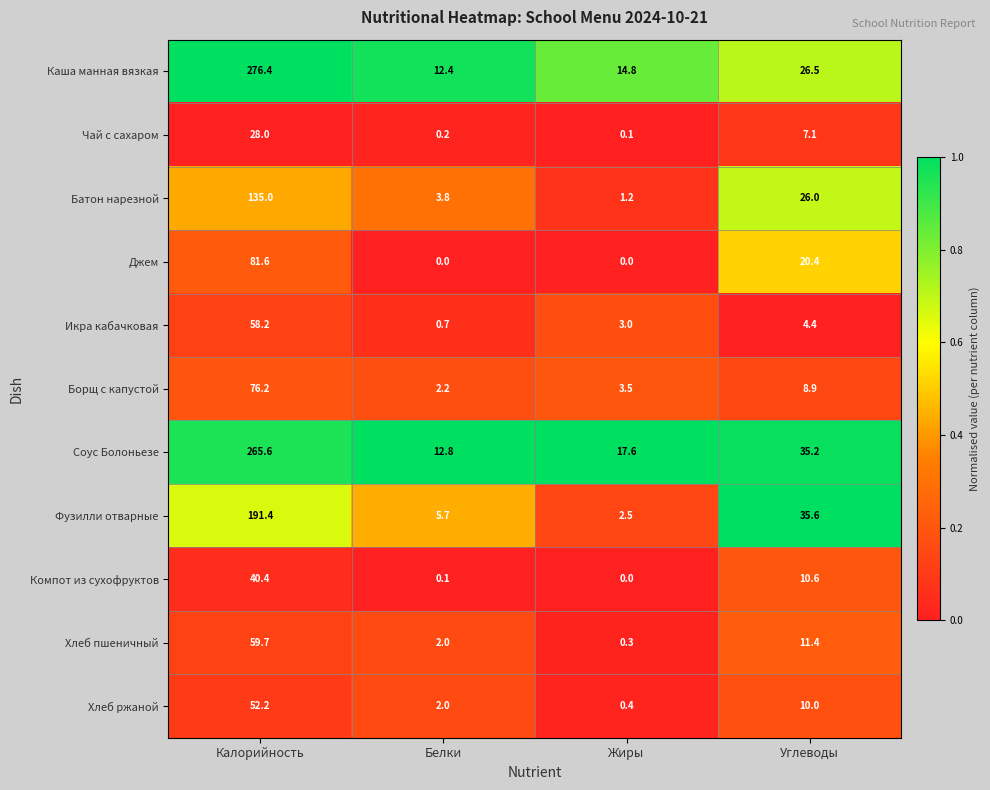

List the labels in order of Чай с сахаром value, smallest first.

Жиры, Белки, Углеводы, Калорийность